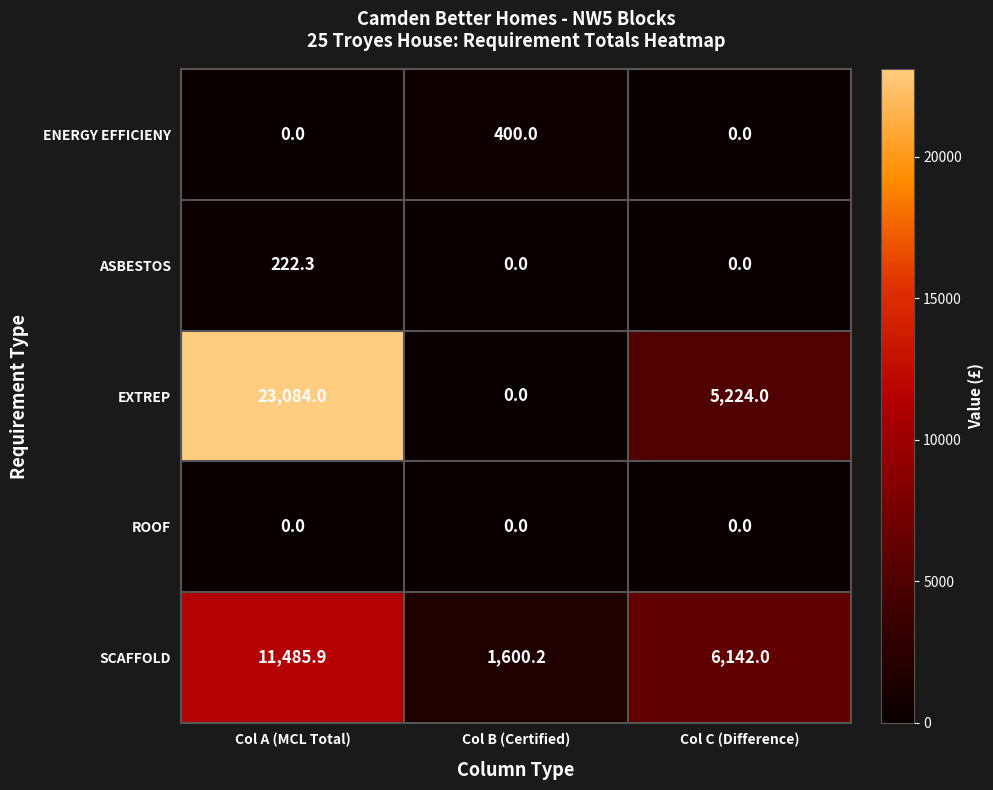

Which series has the widest spread of values?

EXTREP